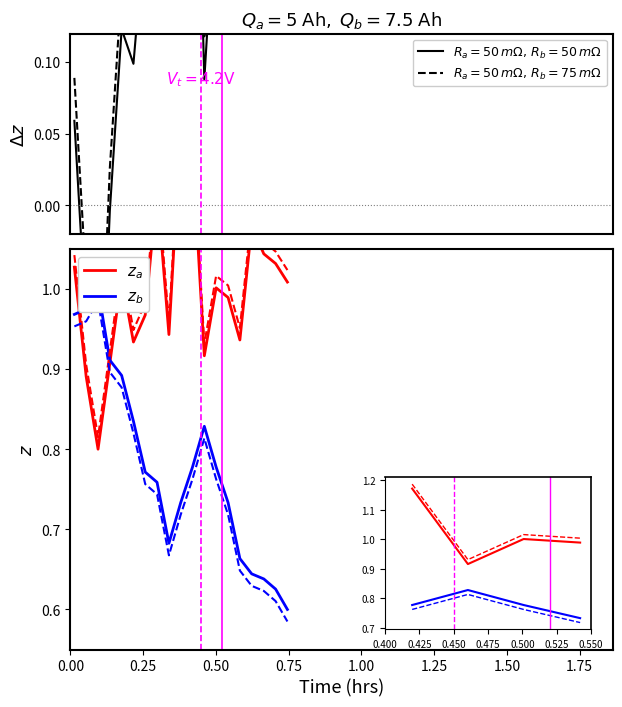

Does the chart have visible grid lines?

No